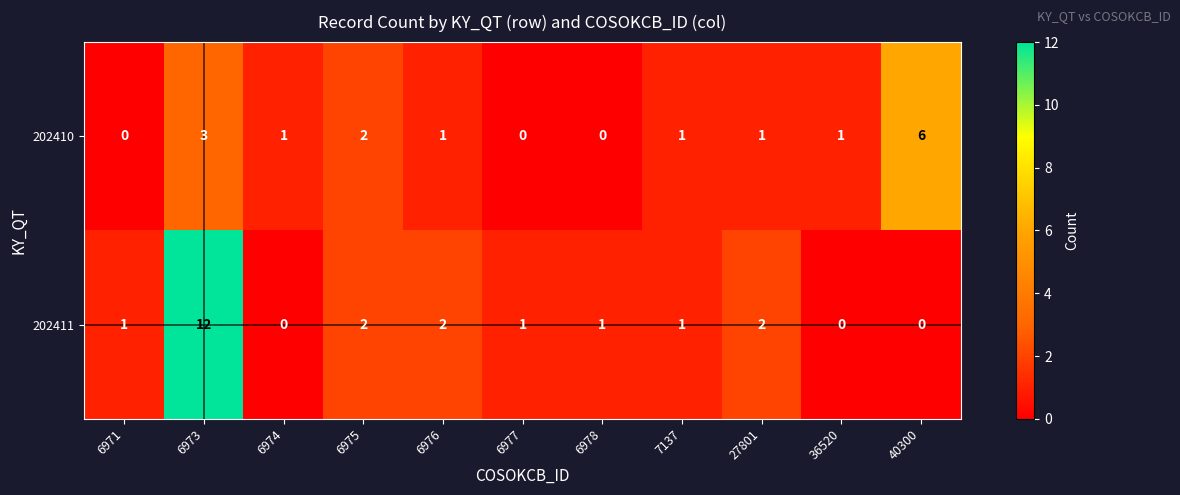

How many data points does each series have?

11